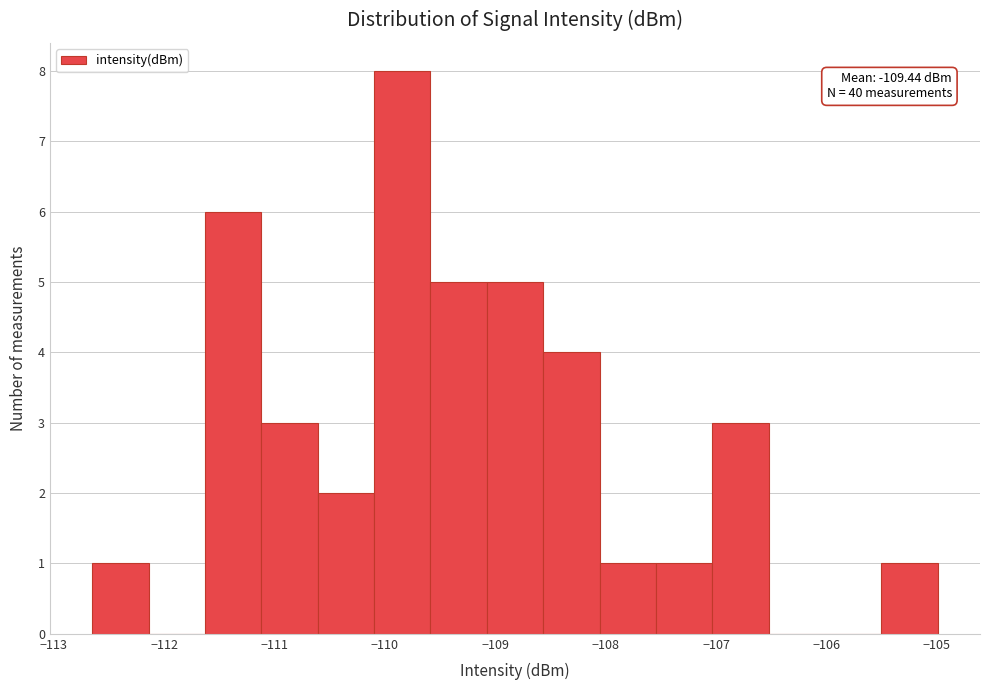

Which range on the x-axis has the tallest bar?

-110.1 to -109.6